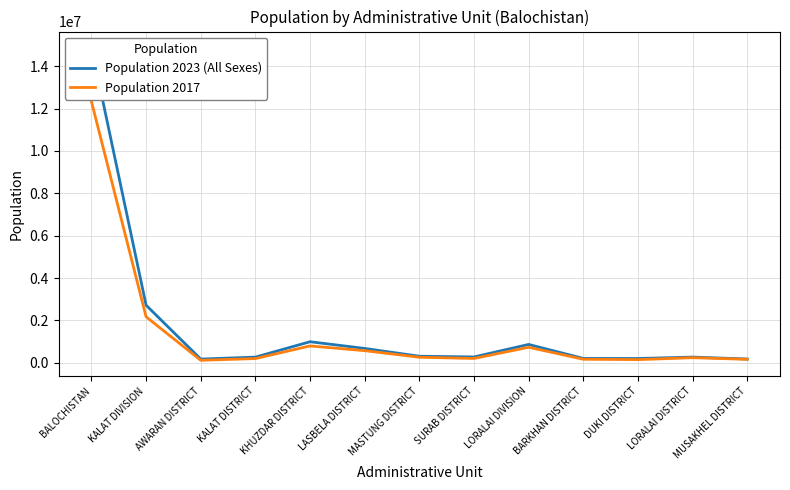

How many data points in Population 2023 (All Sexes) are less than 279038?

6